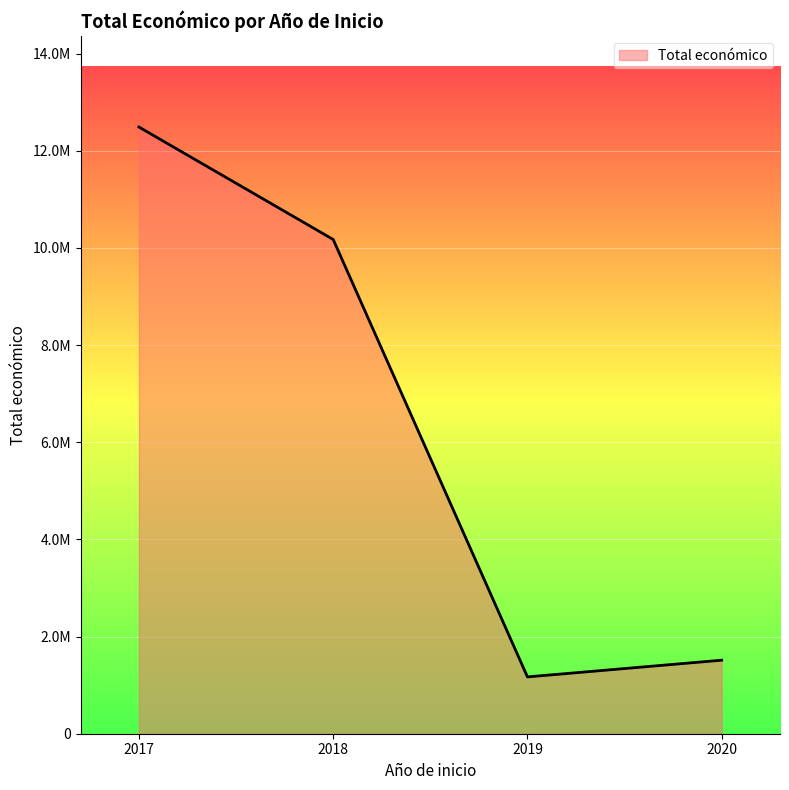

Does the chart have visible grid lines?

Yes